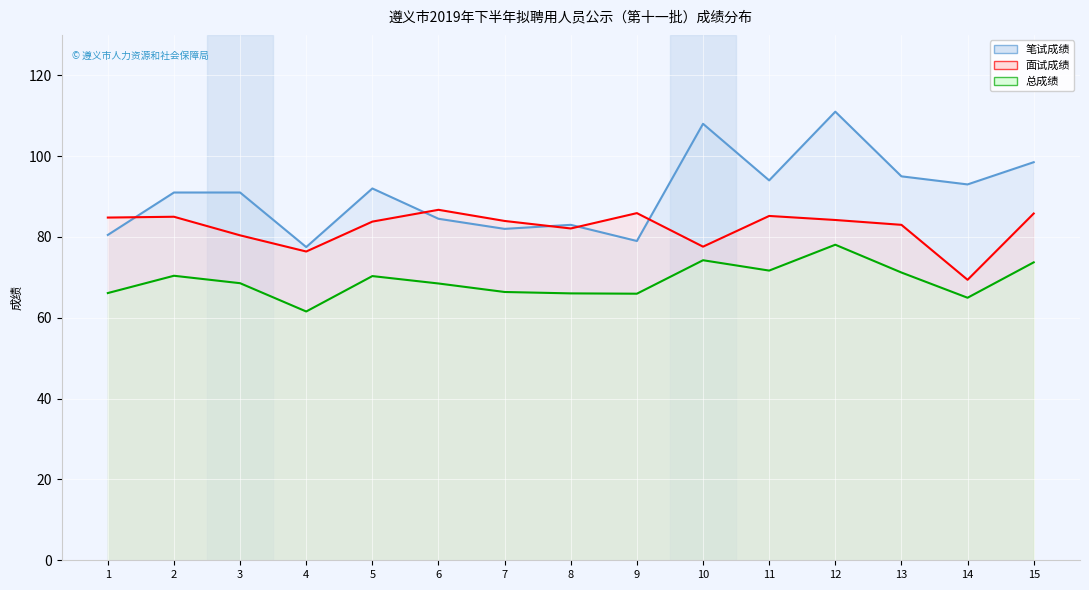

The 总成绩 series shows 66.4 at 7. True or false?

True